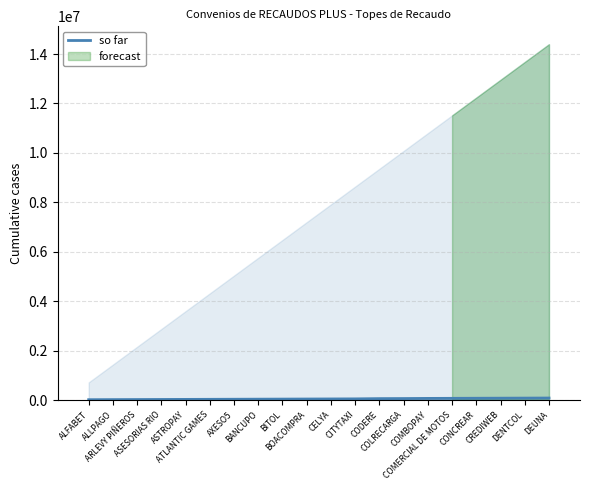

How many bars are there in total?

20